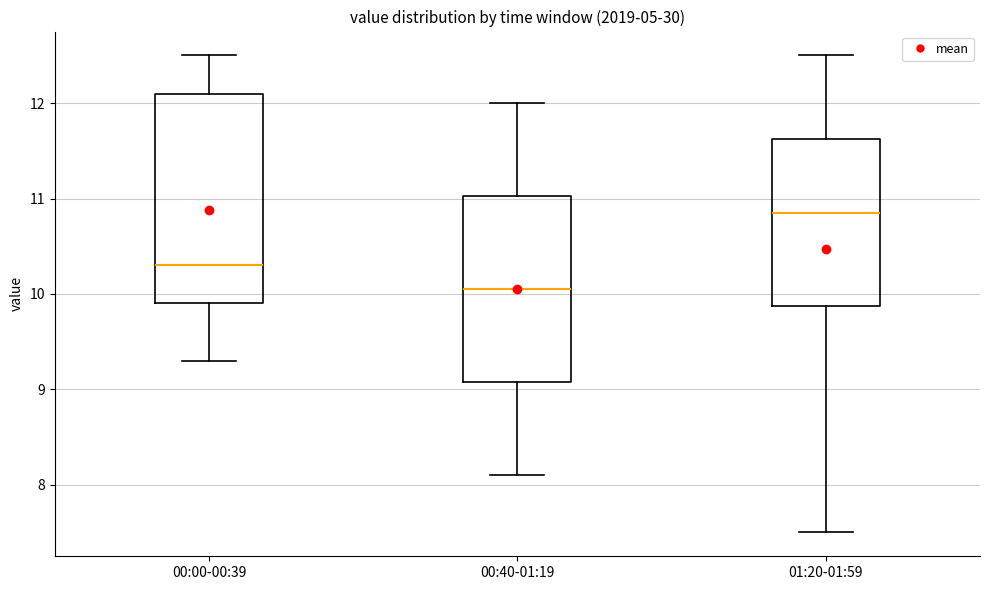

Where does the lower whisker of the box for 00:00-00:39 end on the y-axis? The values are not printed on the chart, so give them approximately, as read against the axis.

9.3